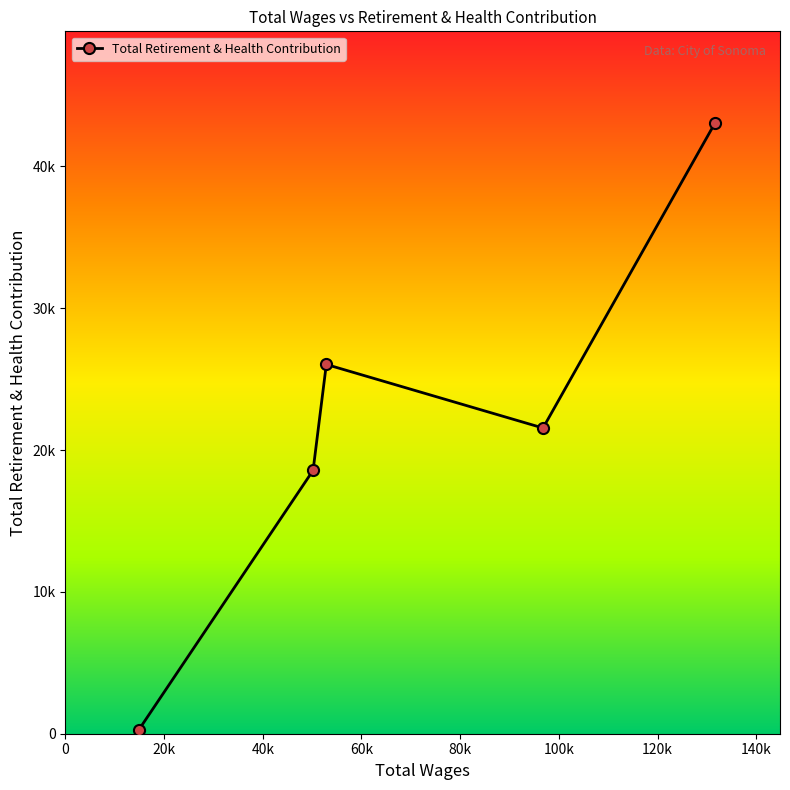

What is the greatest value displayed?

43071